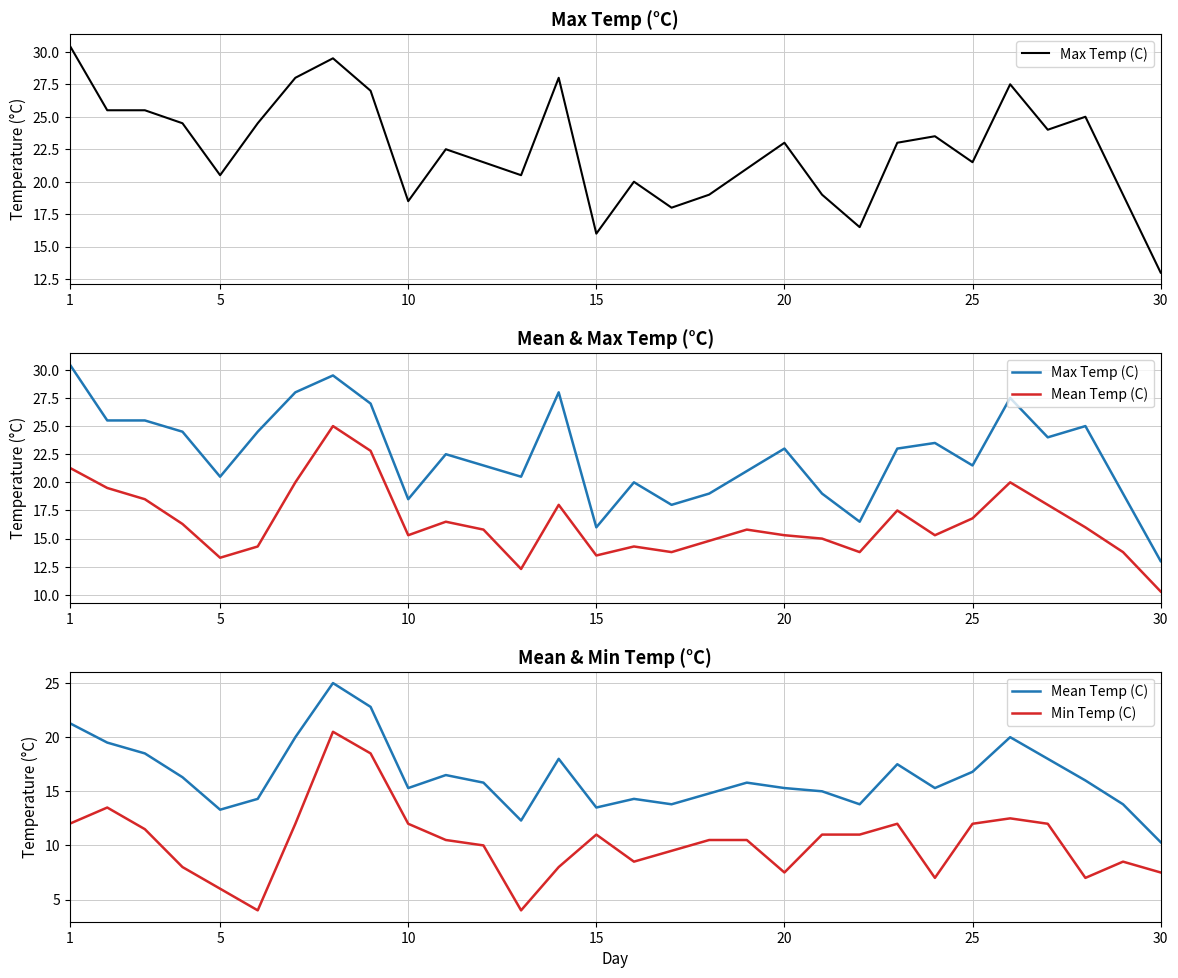

Rank the series by their maximum value, from lowest to highest.

Min Temp (C), Mean Temp (C), Max Temp (C)